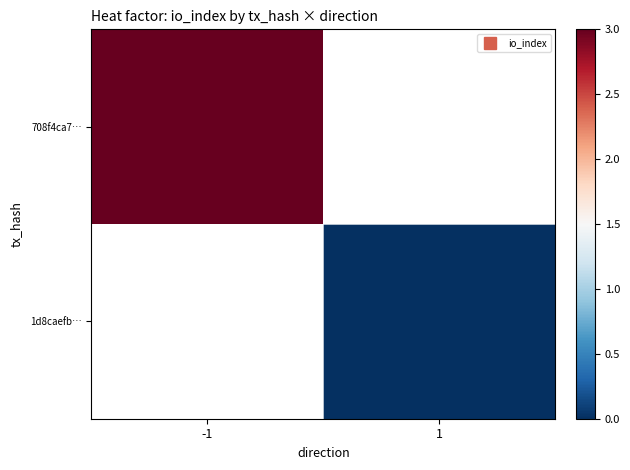

The 708f4ca7… series shows 3.0 at -1. True or false?

True